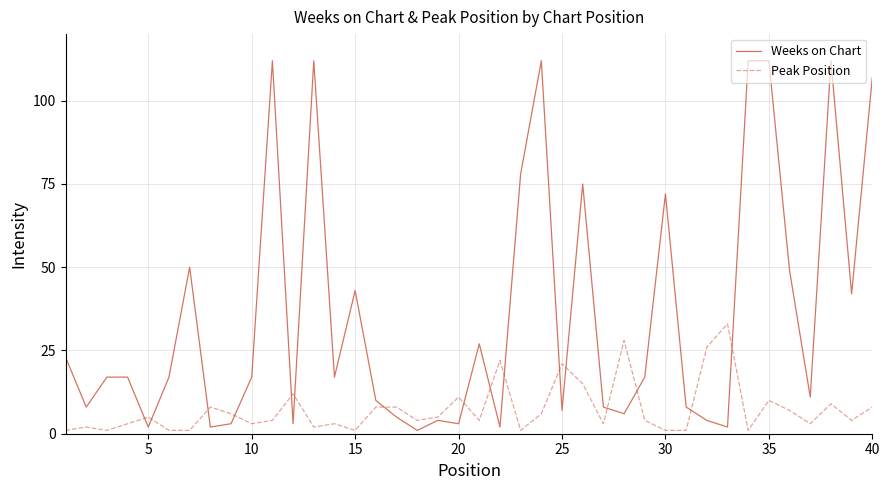

Is this an area chart (filled region under the line)?

No